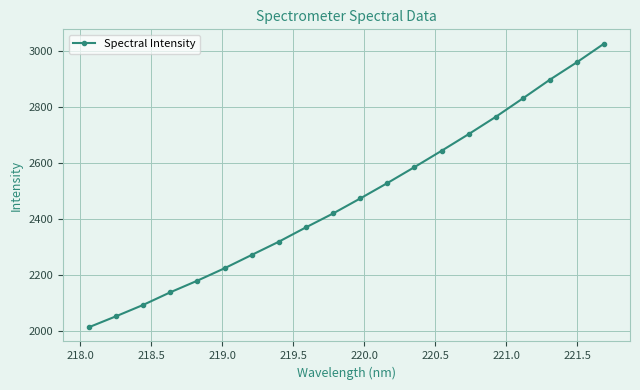

What is the minimum value shown in the chart?

2013.9